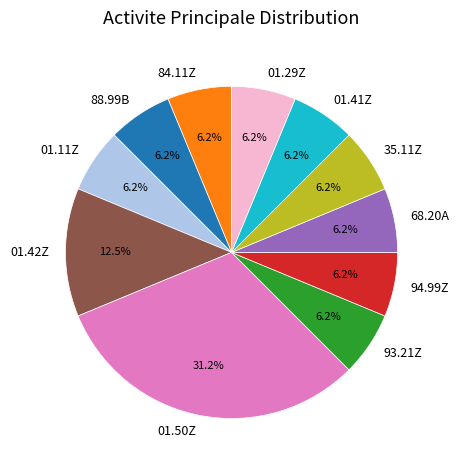

Does 01.11Z represent more than half of the total?

No